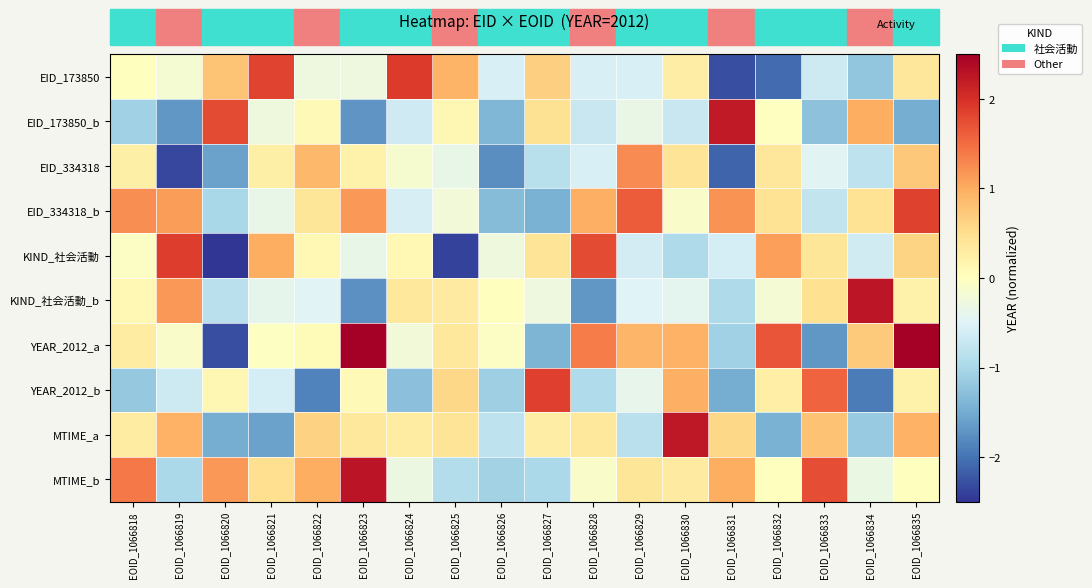

List the series in order of their peak value, highest first.

YEAR_2012_a, MTIME_b, KIND_社会活動_b, MTIME_a, EID_173850_b, EID_173850, KIND_社会活動, YEAR_2012_b, EID_334318_b, EID_334318